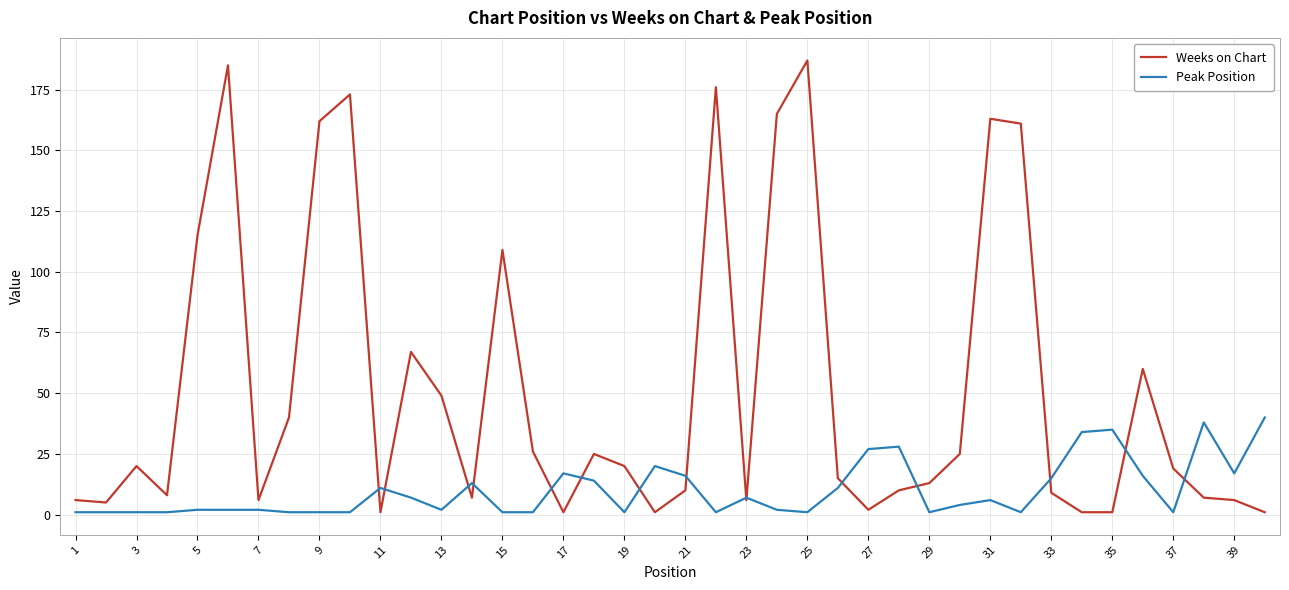

True or false: Weeks on Chart has more than 1 interior local peaks.

True